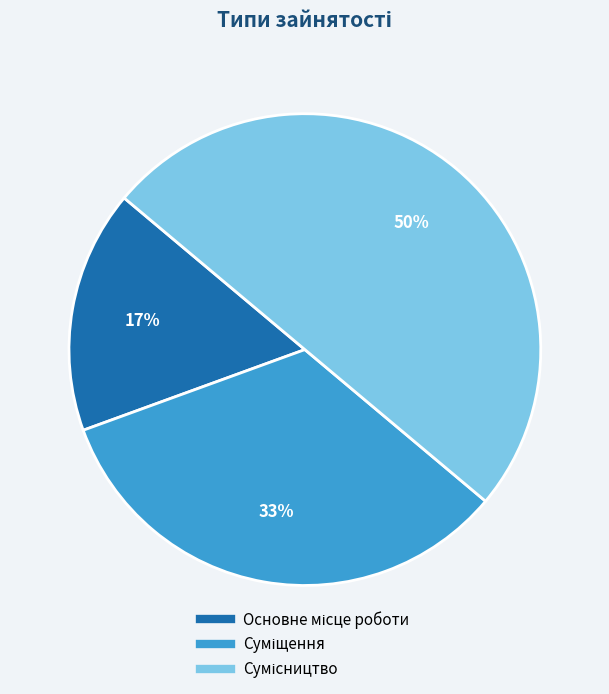

To the nearest percent, what is the average slice percentage?

33%